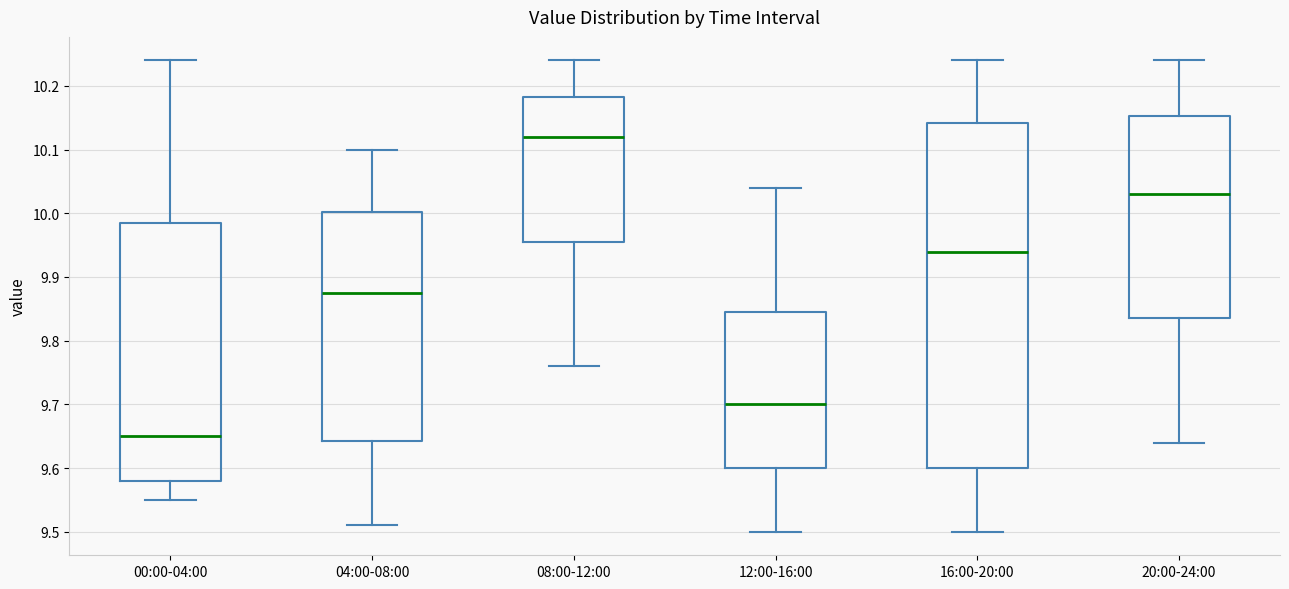

Reading left to right, transcribe this box plot: for each box, give where its median line is, the range the box spans, and where its two whiskers end, as read against the y-axis. The values are not printed on the chart, so give them approximately, as read against the axis.

00:00-04:00: median 9.65, box 9.58 to 9.99, whiskers 9.55 to 10.24
04:00-08:00: median 9.88, box 9.64 to 10.00, whiskers 9.51 to 10.10
08:00-12:00: median 10.12, box 9.96 to 10.18, whiskers 9.76 to 10.24
12:00-16:00: median 9.70, box 9.60 to 9.85, whiskers 9.50 to 10.04
16:00-20:00: median 9.94, box 9.60 to 10.14, whiskers 9.50 to 10.24
20:00-24:00: median 10.03, box 9.84 to 10.15, whiskers 9.64 to 10.24